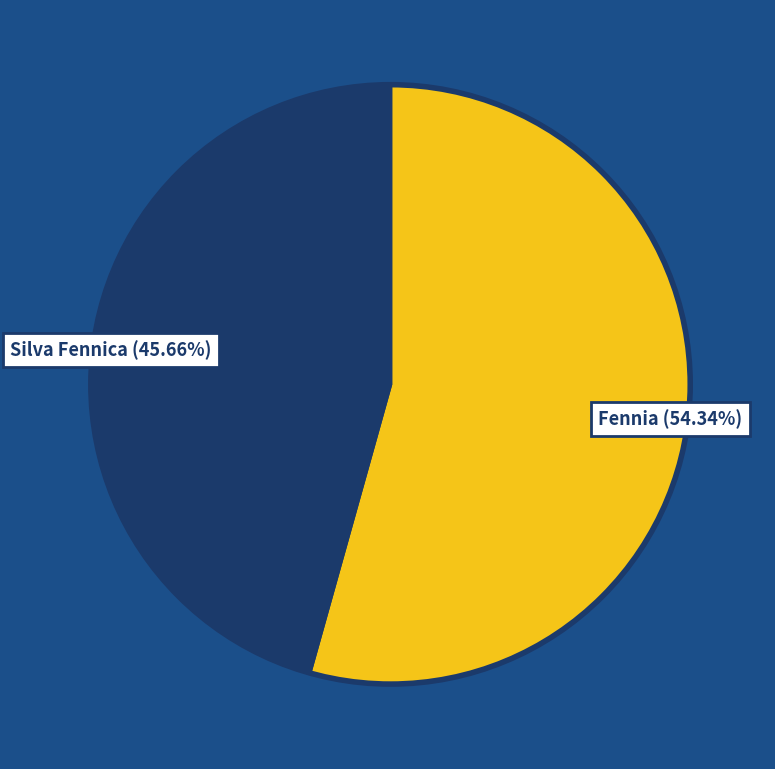

Rank the categories by value from highest to lowest.

Fennia, Silva Fennica